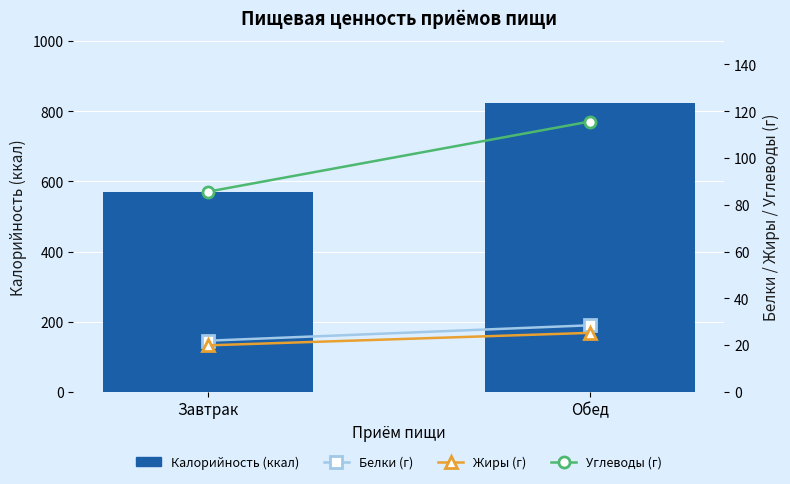

At which category does the chart reach its minimum across all series?

Завтрак